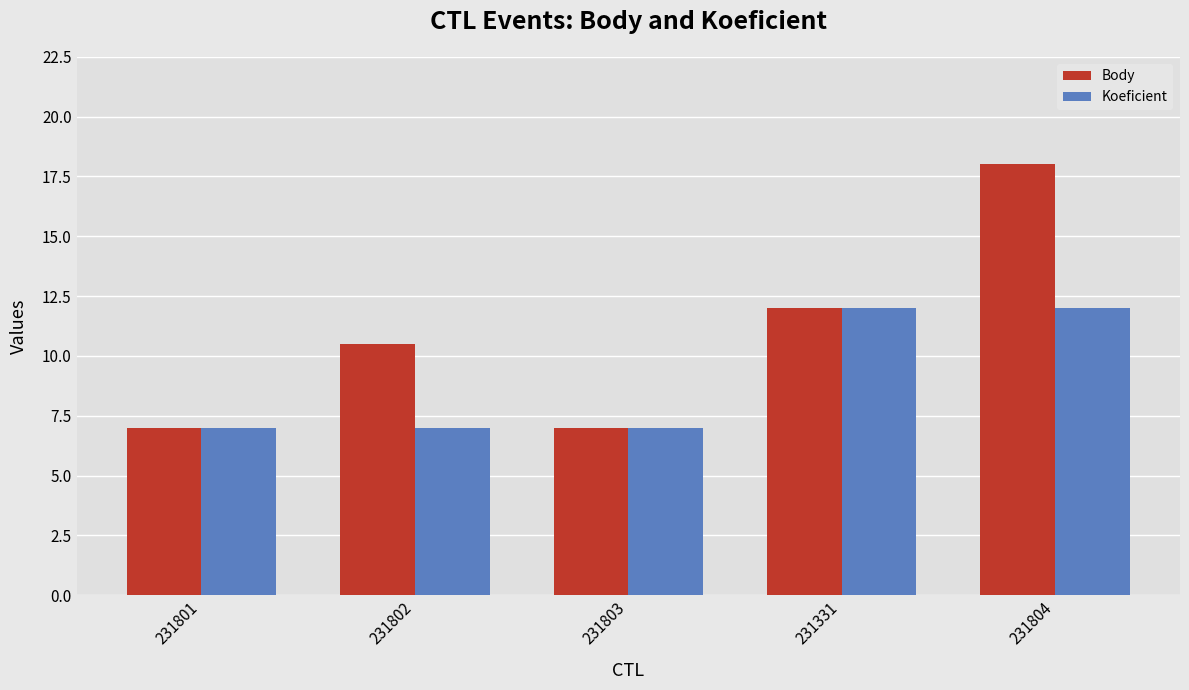

Read the Koeficient value at 231802.

7.0